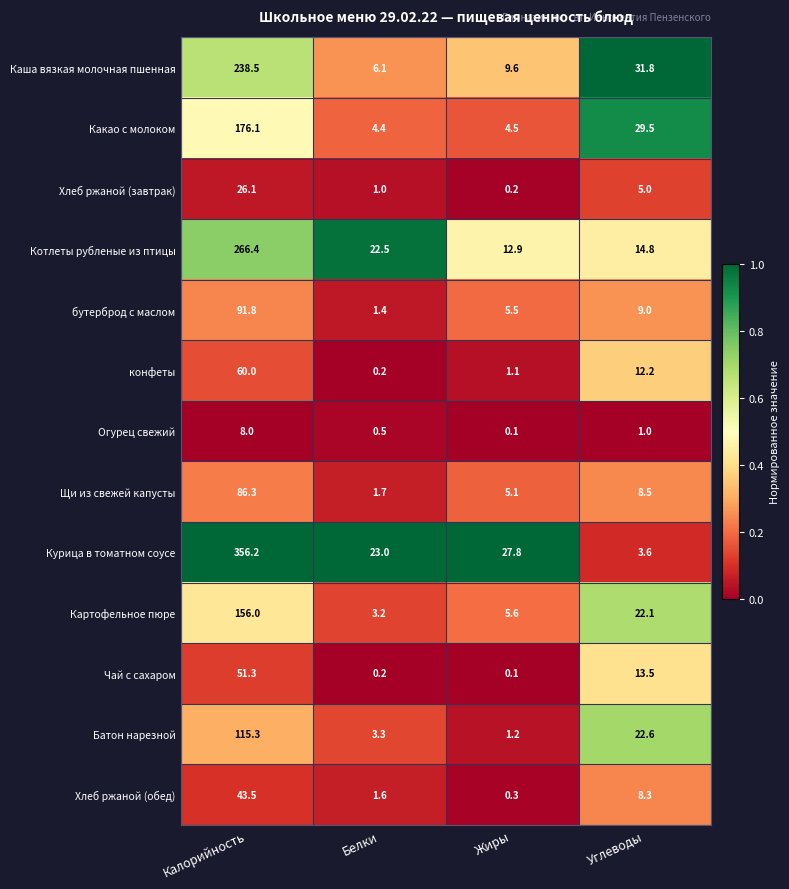

Rank the series at Калорийность from highest to lowest value.

Курица в томатном соусе, Котлеты рубленые из птицы, Каша вязкая молочная пшенная, Какао с молоком, Картофельное пюре, Батон нарезной, бутерброд с маслом, Щи из свежей капусты, конфеты, Чай с сахаром, Хлеб ржаной (обед), Хлеб ржаной (завтрак), Огурец свежий